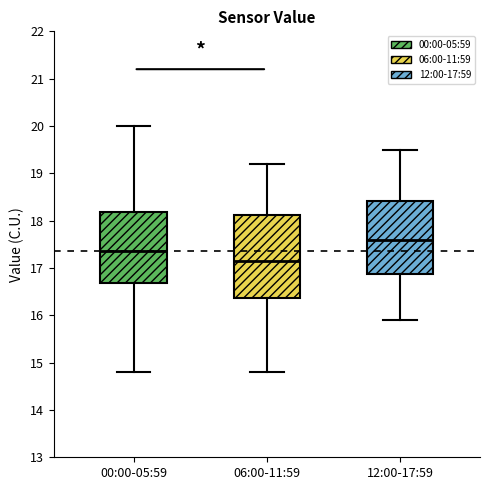

Which box has the highest median line?

12:00-17:59